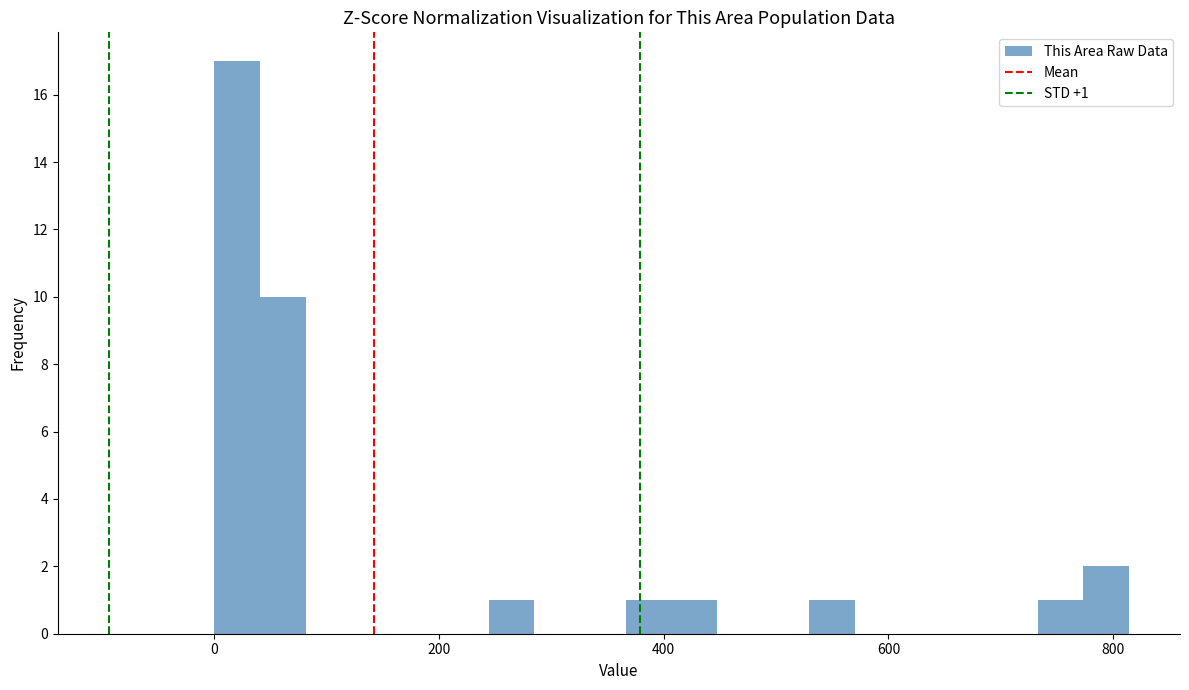

Around what value on the x-axis is the tallest bar? Give the approximate position of its centre, as read against the axis.

20